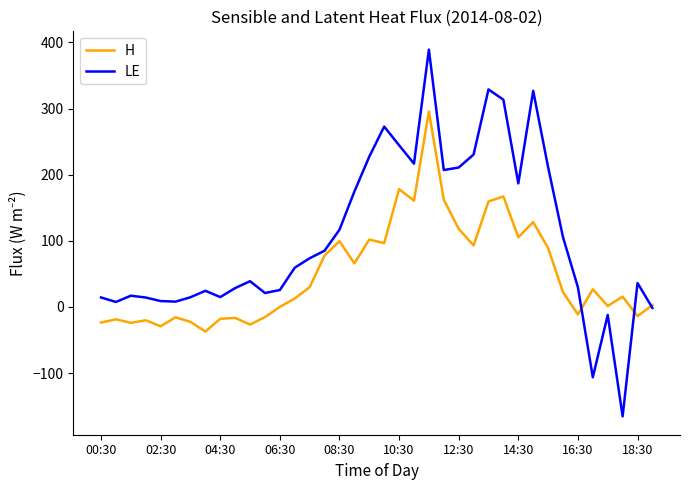

Which series has the largest total across all categories?

LE